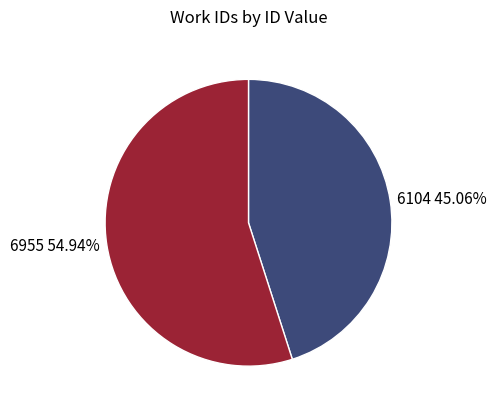

To the nearest percent, what is the combined percentage of 6104 and 6955?

100%